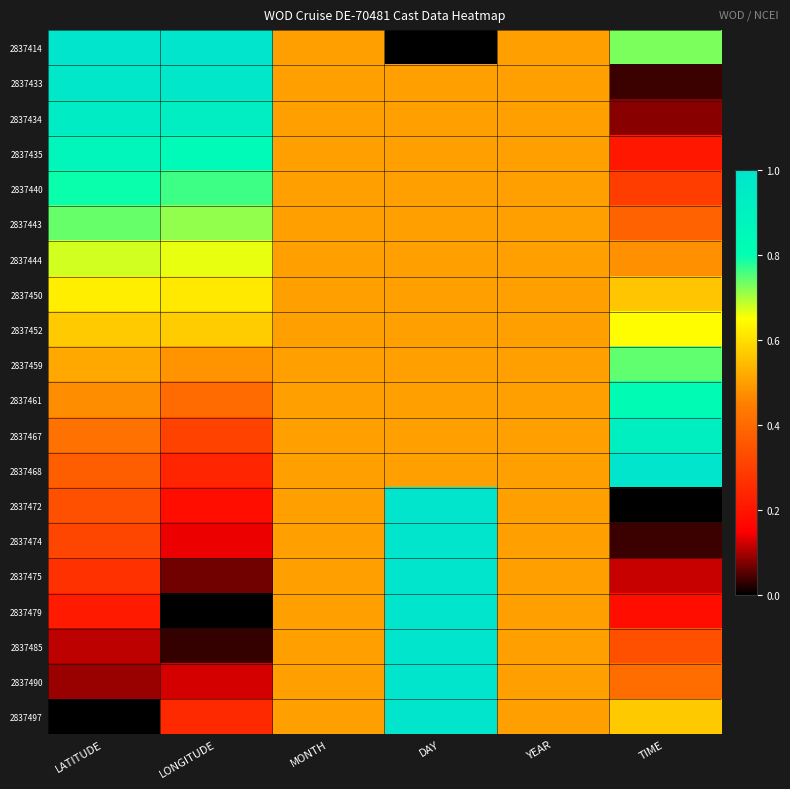

Reading left to right, extract all data points from this chart.

2837414: LATITUDE=1.0	LONGITUDE=1.0	MONTH=0.5	DAY=0.0	YEAR=0.5	TIME=0.7
2837433: LATITUDE=1.0	LONGITUDE=1.0	MONTH=0.5	DAY=0.5	YEAR=0.5	TIME=0.0
2837434: LATITUDE=0.9	LONGITUDE=0.9	MONTH=0.5	DAY=0.5	YEAR=0.5	TIME=0.1
2837435: LATITUDE=0.9	LONGITUDE=0.8	MONTH=0.5	DAY=0.5	YEAR=0.5	TIME=0.2
2837440: LATITUDE=0.8	LONGITUDE=0.8	MONTH=0.5	DAY=0.5	YEAR=0.5	TIME=0.3
2837443: LATITUDE=0.7	LONGITUDE=0.7	MONTH=0.5	DAY=0.5	YEAR=0.5	TIME=0.4
2837444: LATITUDE=0.7	LONGITUDE=0.7	MONTH=0.5	DAY=0.5	YEAR=0.5	TIME=0.5
2837450: LATITUDE=0.6	LONGITUDE=0.6	MONTH=0.5	DAY=0.5	YEAR=0.5	TIME=0.6
2837452: LATITUDE=0.6	LONGITUDE=0.6	MONTH=0.5	DAY=0.5	YEAR=0.5	TIME=0.6
2837459: LATITUDE=0.5	LONGITUDE=0.5	MONTH=0.5	DAY=0.5	YEAR=0.5	TIME=0.7
2837461: LATITUDE=0.5	LONGITUDE=0.4	MONTH=0.5	DAY=0.5	YEAR=0.5	TIME=0.8
2837467: LATITUDE=0.4	LONGITUDE=0.3	MONTH=0.5	DAY=0.5	YEAR=0.5	TIME=0.9
2837468: LATITUDE=0.4	LONGITUDE=0.2	MONTH=0.5	DAY=0.5	YEAR=0.5	TIME=1.0
2837472: LATITUDE=0.3	LONGITUDE=0.2	MONTH=0.5	DAY=1.0	YEAR=0.5	TIME=0.0
2837474: LATITUDE=0.3	LONGITUDE=0.1	MONTH=0.5	DAY=1.0	YEAR=0.5	TIME=0.0
2837475: LATITUDE=0.3	LONGITUDE=0.1	MONTH=0.5	DAY=1.0	YEAR=0.5	TIME=0.1
2837479: LATITUDE=0.2	LONGITUDE=0.0	MONTH=0.5	DAY=1.0	YEAR=0.5	TIME=0.2
2837485: LATITUDE=0.1	LONGITUDE=0.0	MONTH=0.5	DAY=1.0	YEAR=0.5	TIME=0.3
2837490: LATITUDE=0.1	LONGITUDE=0.1	MONTH=0.5	DAY=1.0	YEAR=0.5	TIME=0.4
2837497: LATITUDE=0.0	LONGITUDE=0.2	MONTH=0.5	DAY=1.0	YEAR=0.5	TIME=0.6